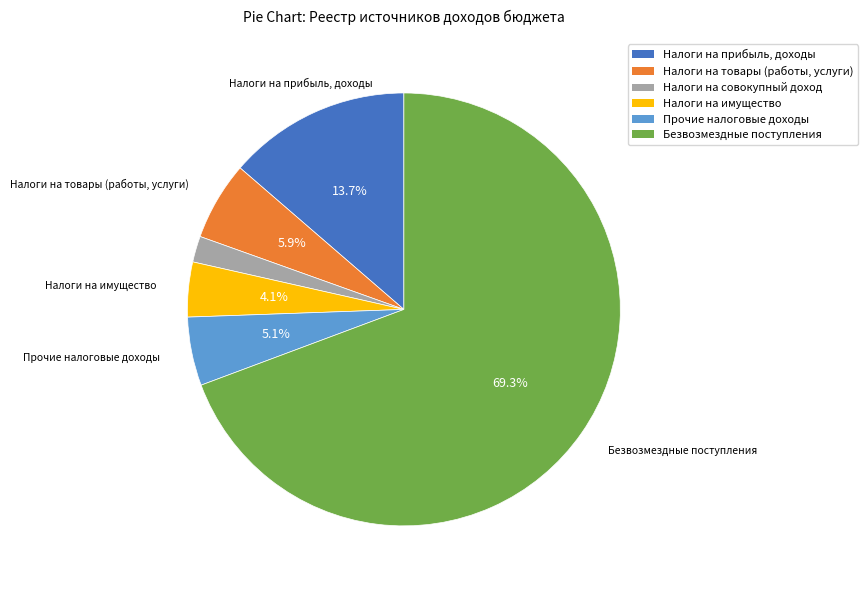

Is it true that Налоги на прибыль, доходы is 14% of the pie?

True